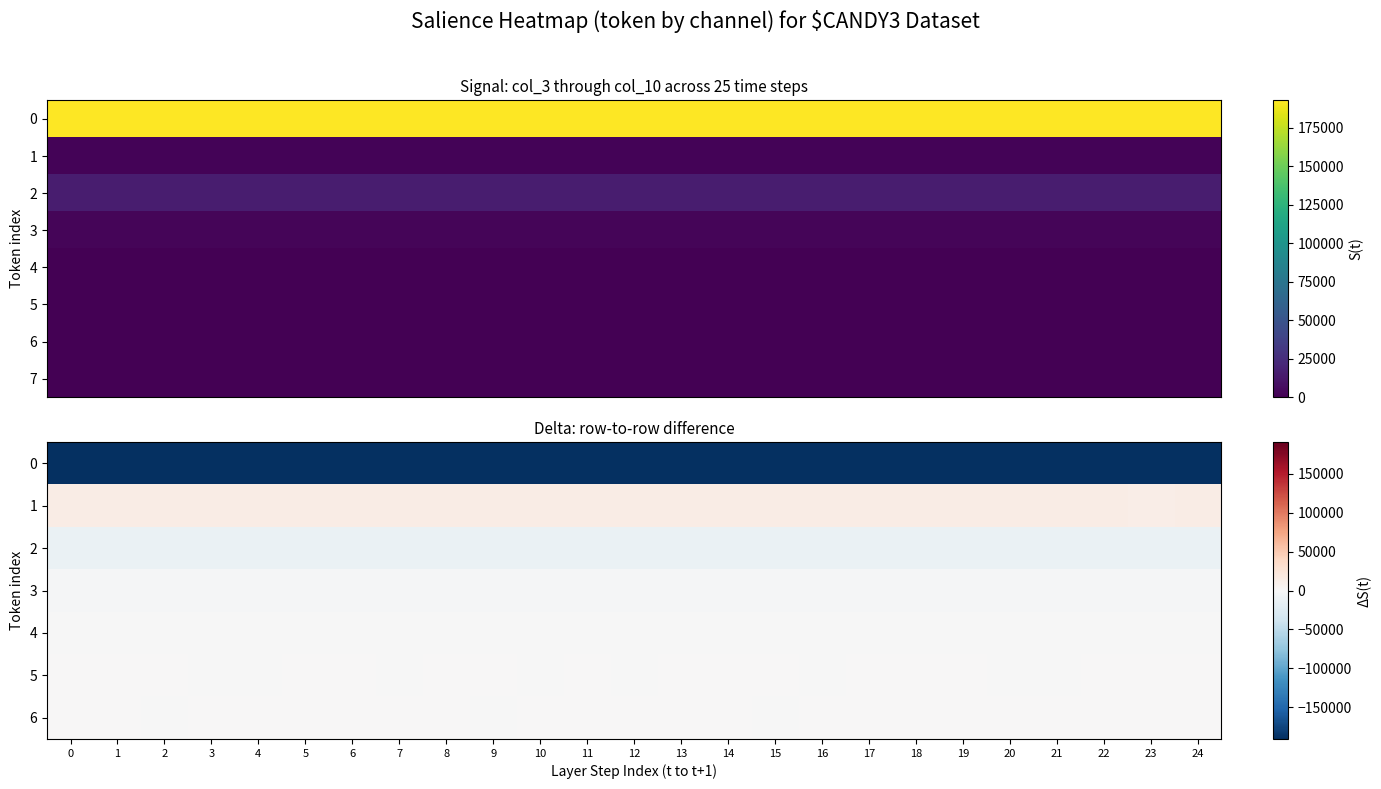

How many 5 values are between -1 and 1?

21